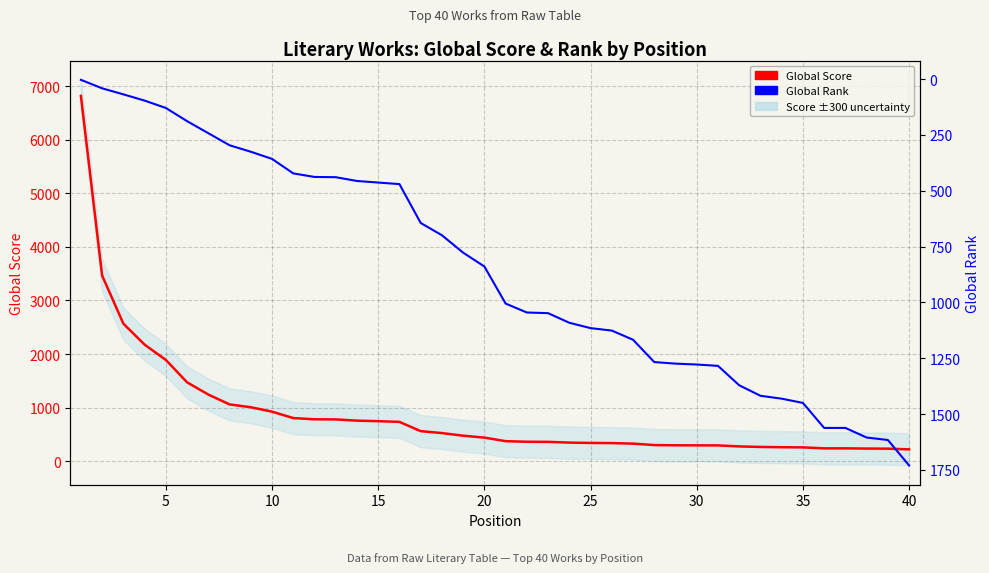

How many times do Global Rank and Global Score cross each other?

1